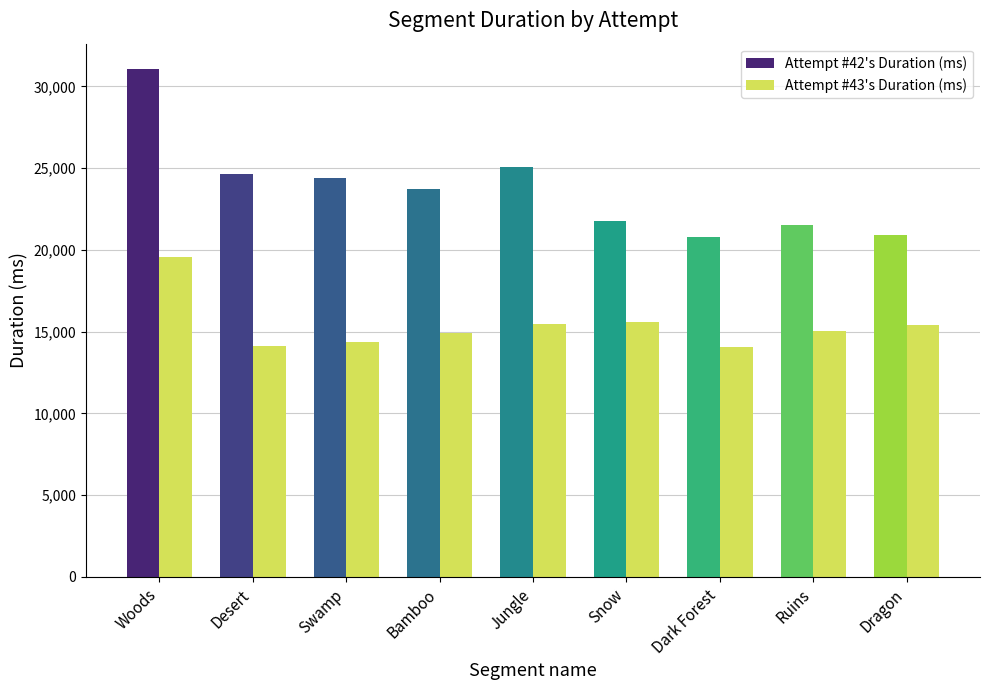

At which category does the chart reach its peak across all series?

Woods